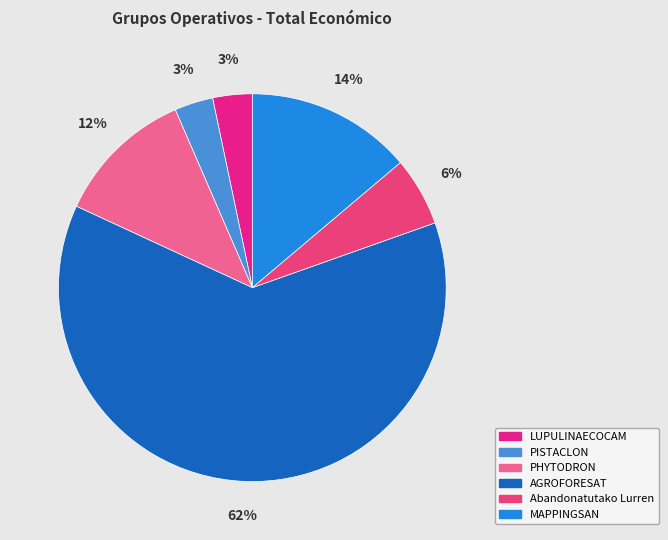

How many slices are in this pie chart?

6